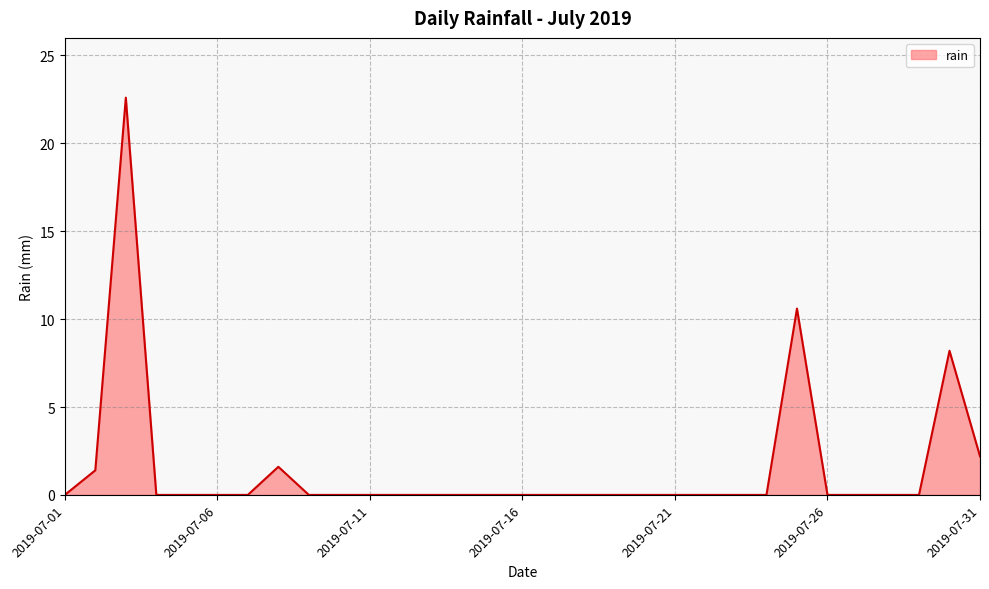

What is the maximum value shown in the chart?

22.6